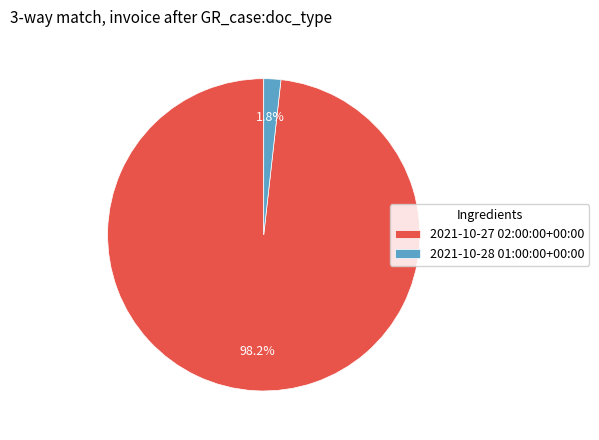

Rank the categories by value from highest to lowest.

2021-10-27 02:00:00+00:00, 2021-10-28 01:00:00+00:00